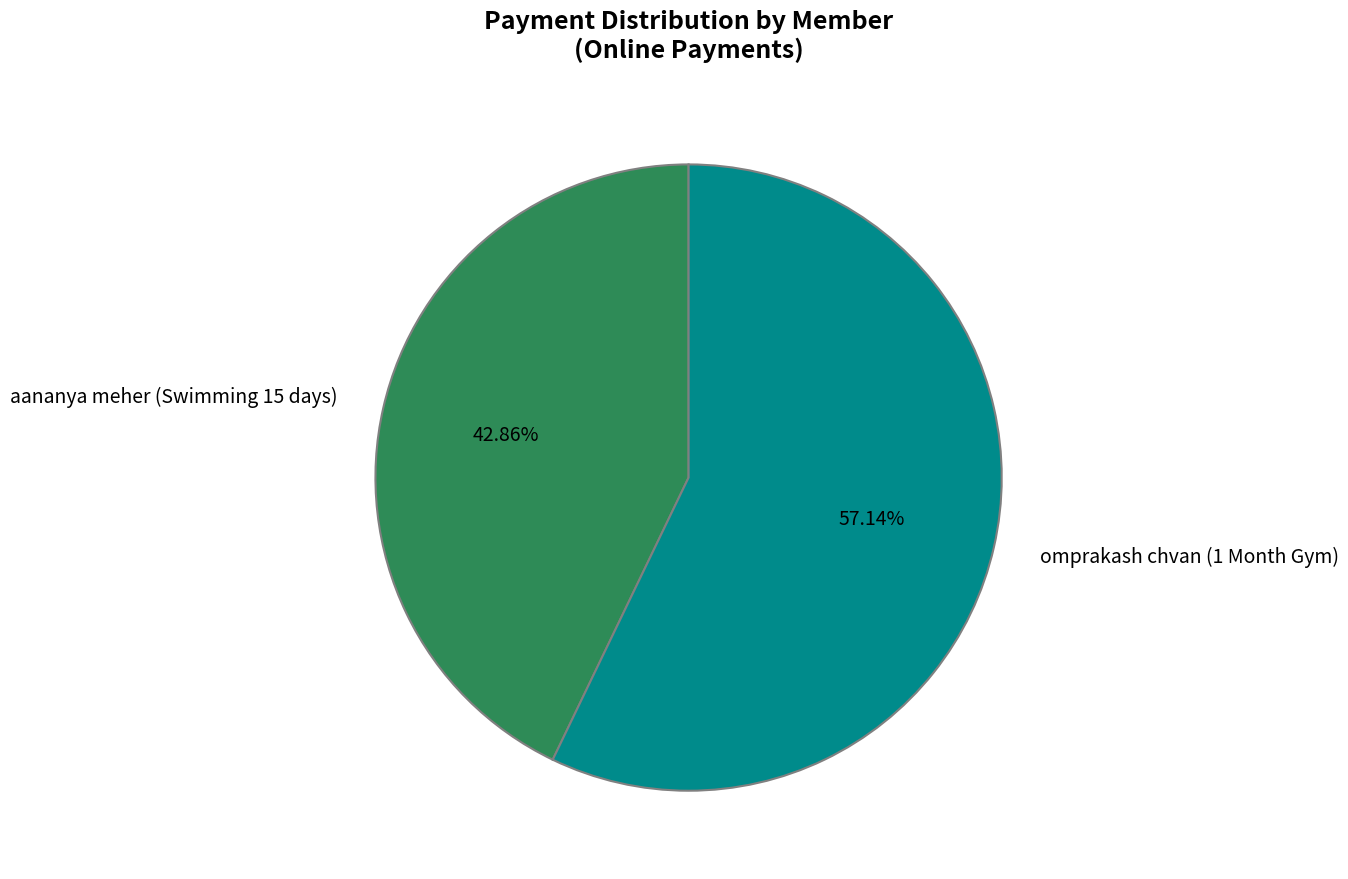

To the nearest percent, what is the average slice percentage?

50%